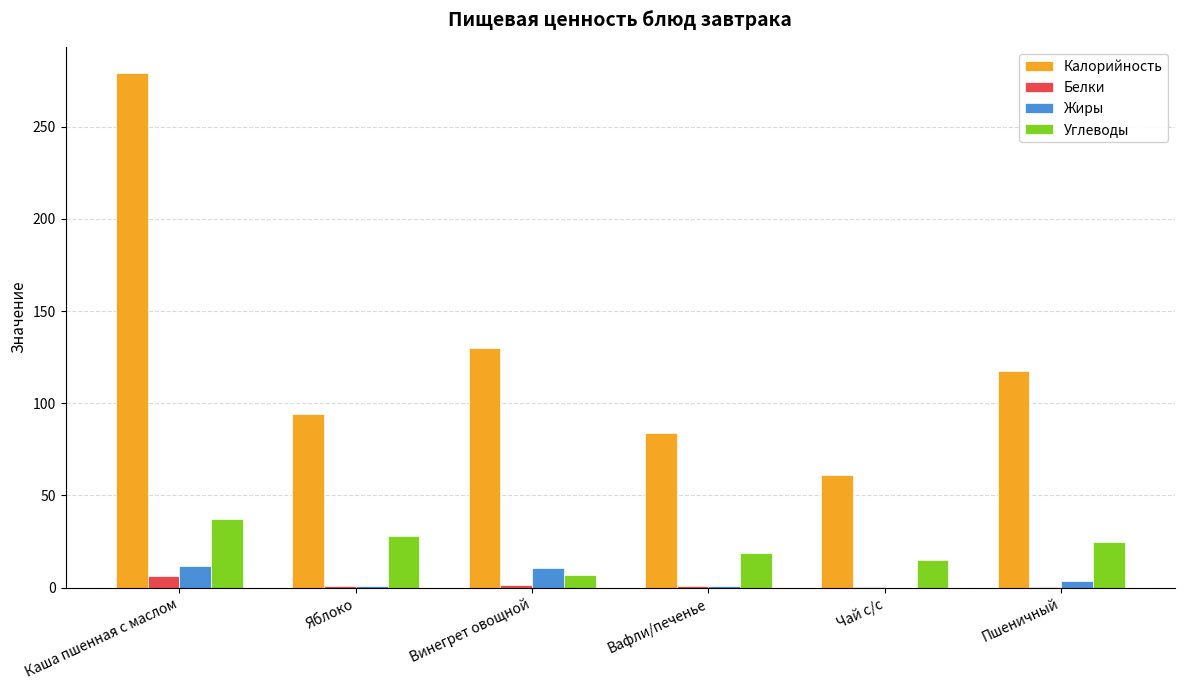

Between Винегрет овощной and Чай с/с, which series saw the biggest shift?

Калорийность